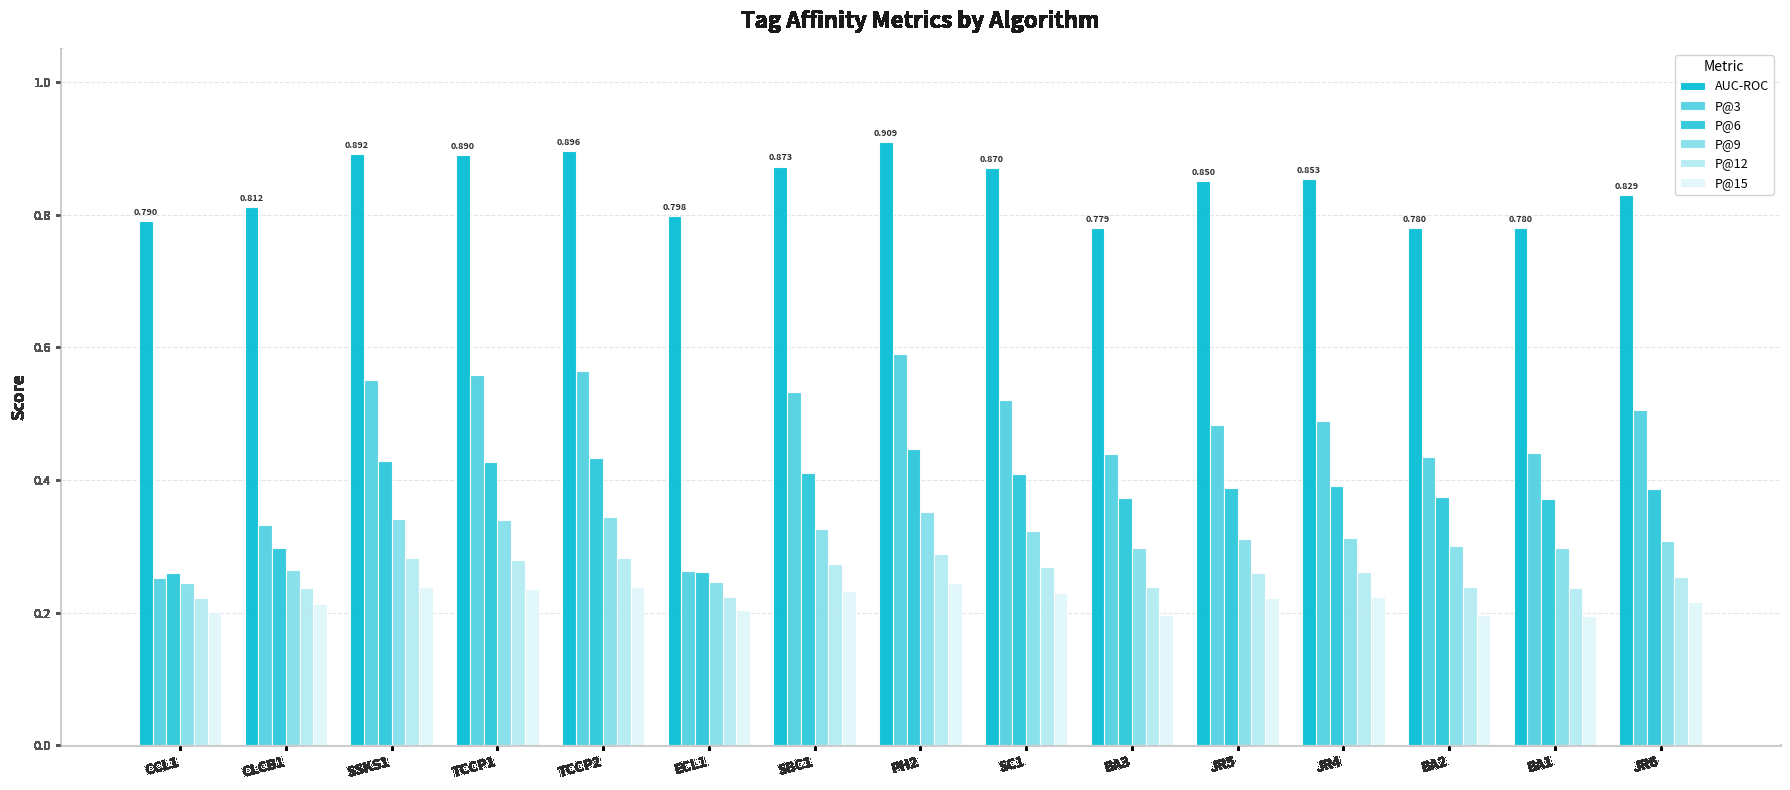

What are all the series names shown in the legend?

AUC-ROC, P@3, P@6, P@9, P@12, P@15